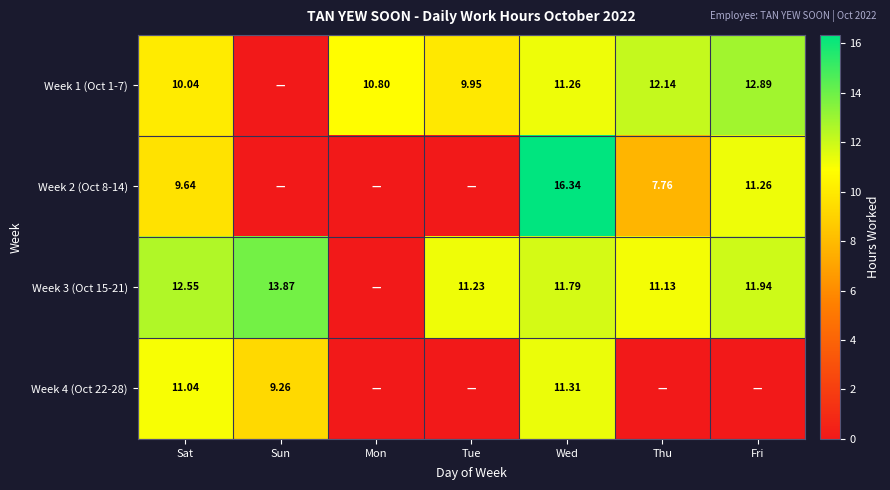

The Week 1 (Oct 1-7) series shows 18.5 at Mon. True or false?

False